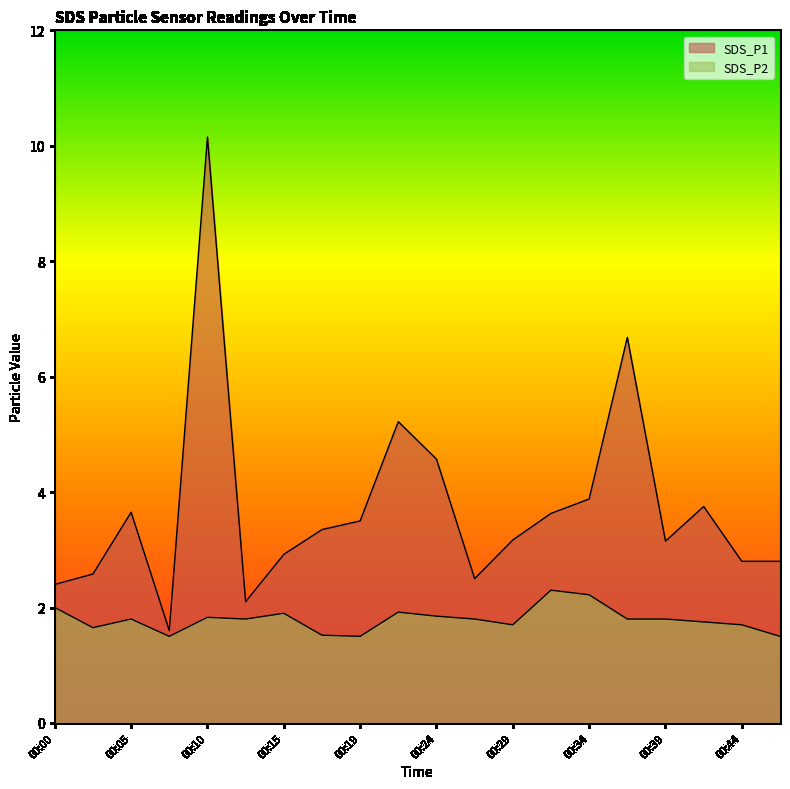

Reading left to right, transcribe all the data shown in this chart.

SDS_P1: 00:00=2.4	00:02=2.6	00:05=3.6	00:07=1.6	00:10=10.2	00:12=2.1	00:15=2.9	00:17=3.4	00:19=3.5	00:22=5.2	00:24=4.6	00:27=2.5	00:29=3.2	00:32=3.6	00:34=3.9	00:36=6.7	00:39=3.1	00:41=3.8	00:44=2.8	00:46=2.8
SDS_P2: 00:00=2.0	00:02=1.6	00:05=1.8	00:07=1.5	00:10=1.8	00:12=1.8	00:15=1.9	00:17=1.5	00:19=1.5	00:22=1.9	00:24=1.9	00:27=1.8	00:29=1.7	00:32=2.3	00:34=2.2	00:36=1.8	00:39=1.8	00:41=1.8	00:44=1.7	00:46=1.5